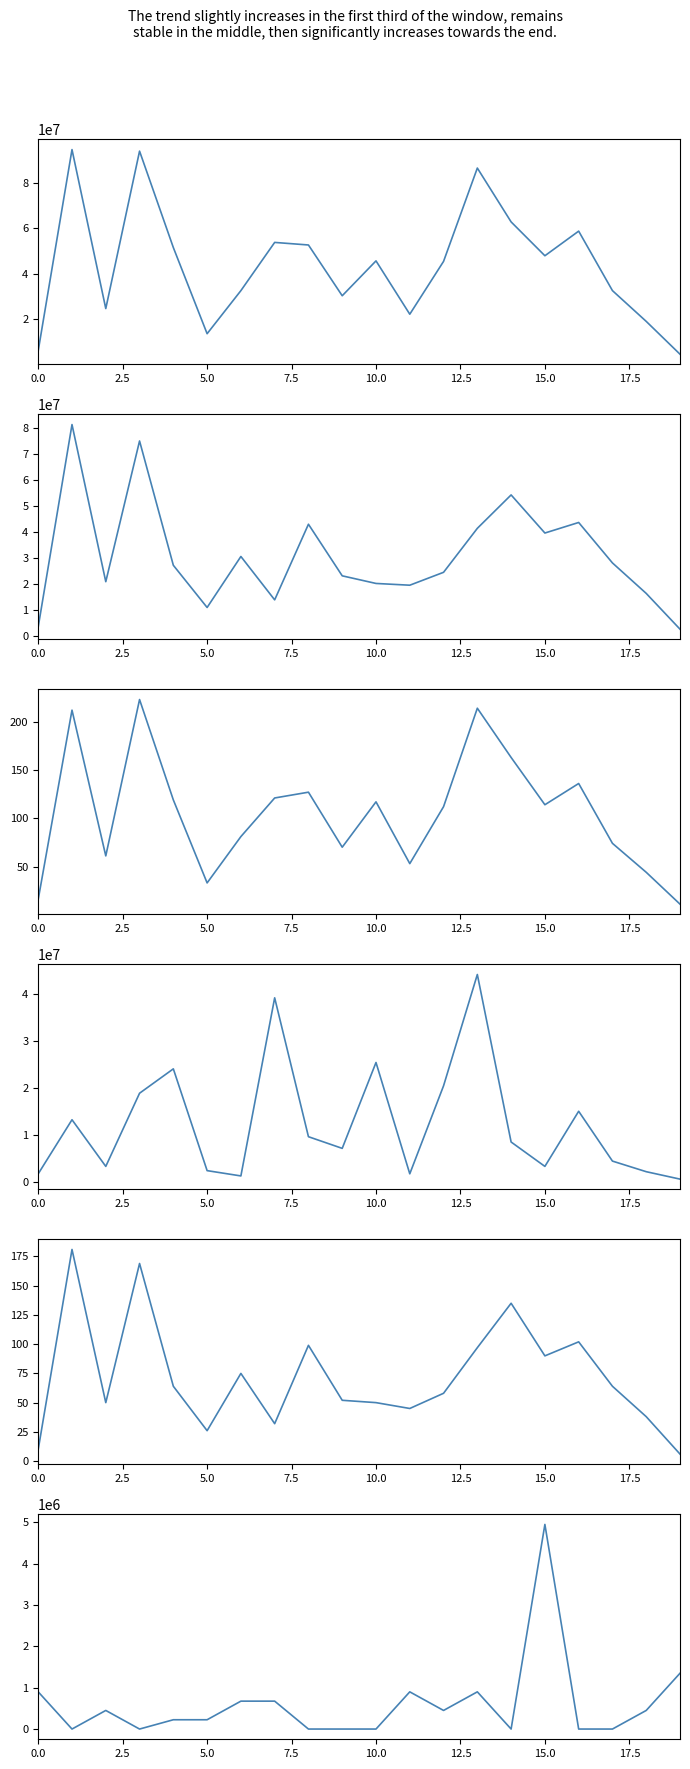

At which category does Pemberian Relaksasi Dana reach its first local valley?

5.0